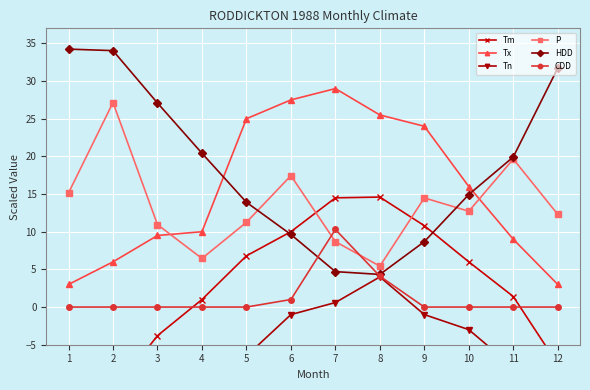

Is the value of CDD at 10 greater than the value of P at 7?

No